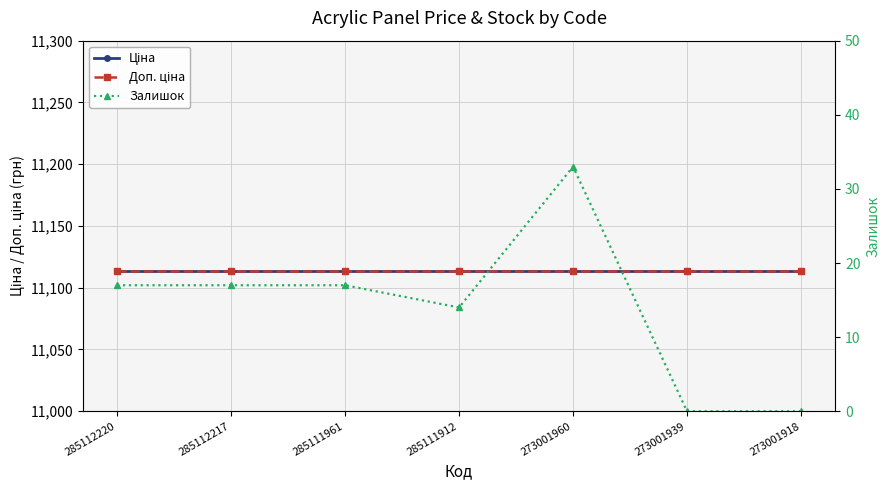

Which series has the widest spread of values?

Залишок